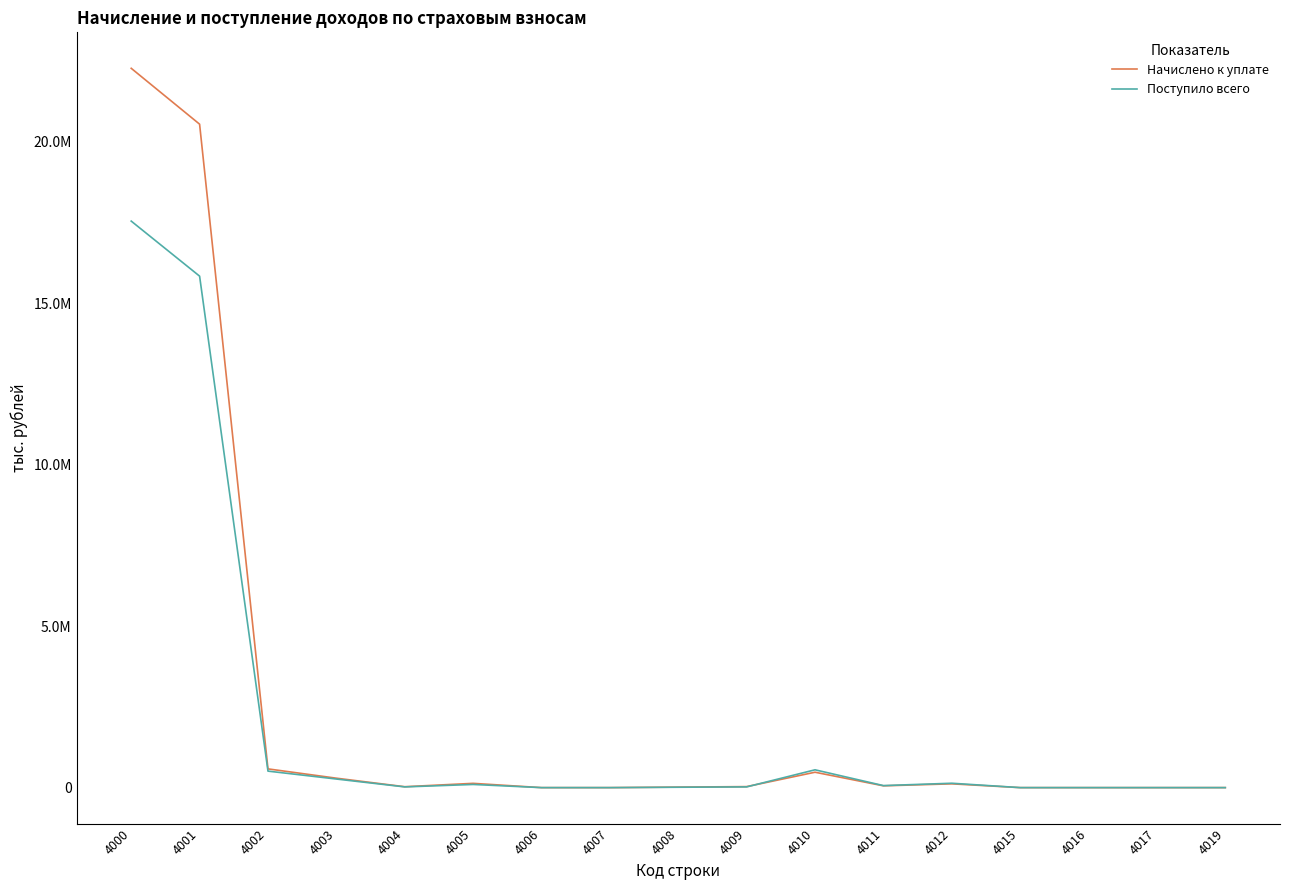

Is this an area chart (filled region under the line)?

No